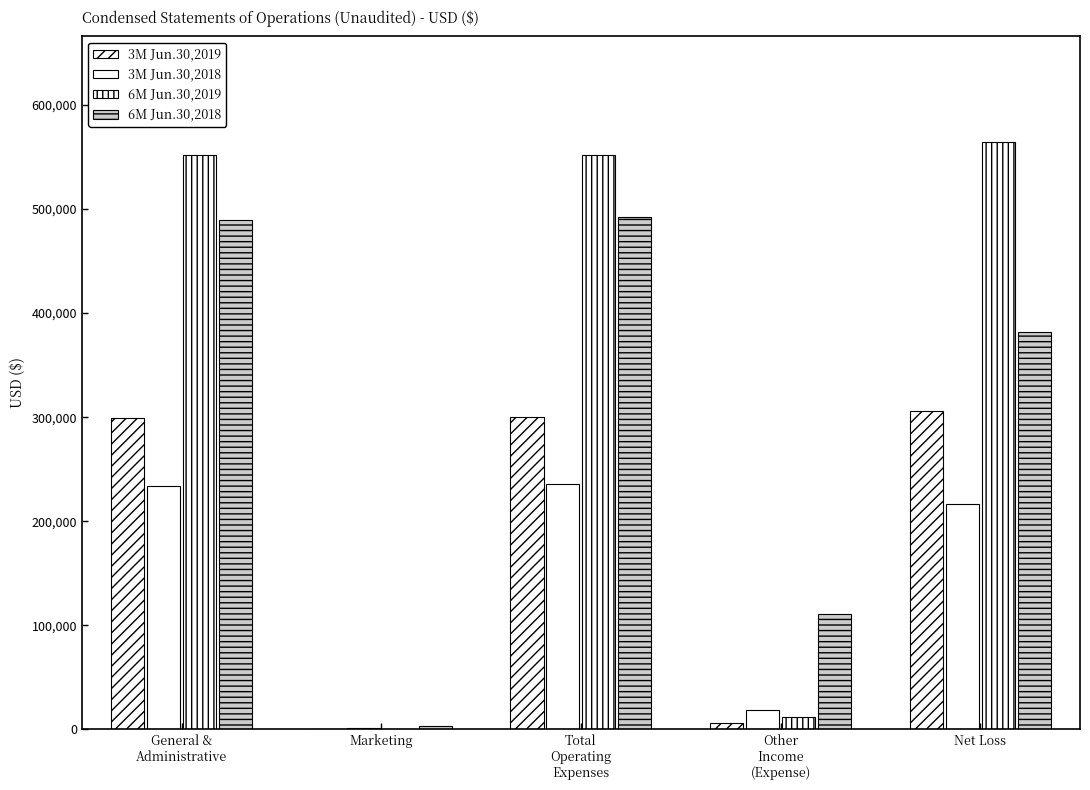

Count the number of categories in the chart.

5